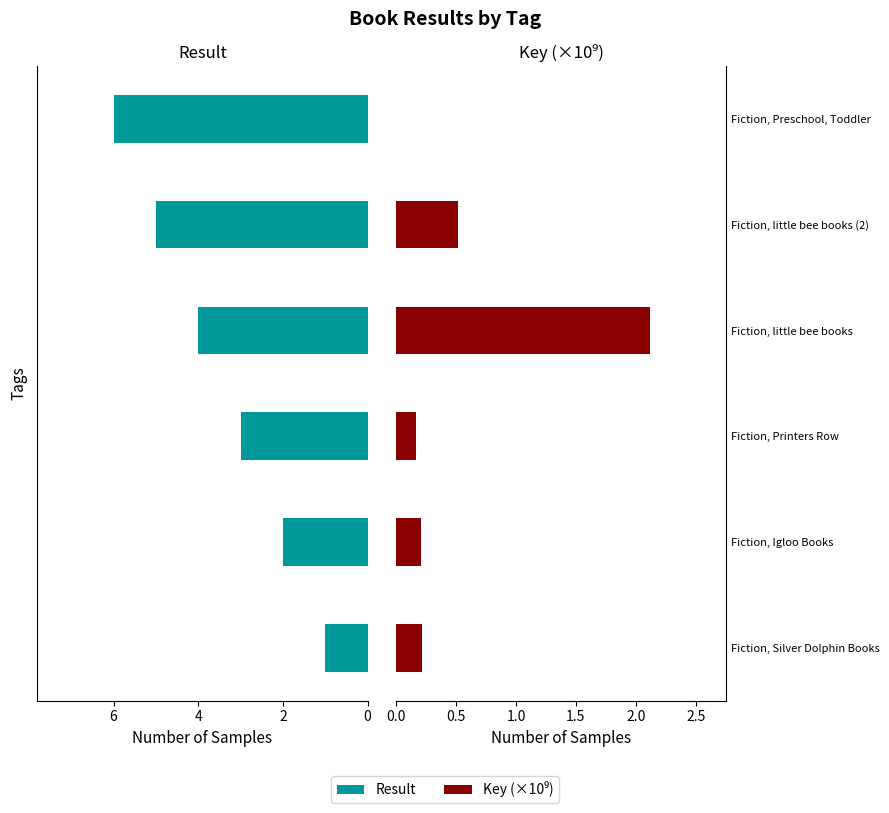

Does the chart contain any negative values?

No